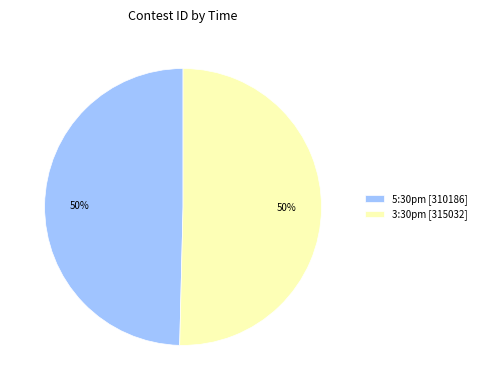

What is the ratio of the value at 5:30pm [310186] to the value at 3:30pm [315032]?

1.0